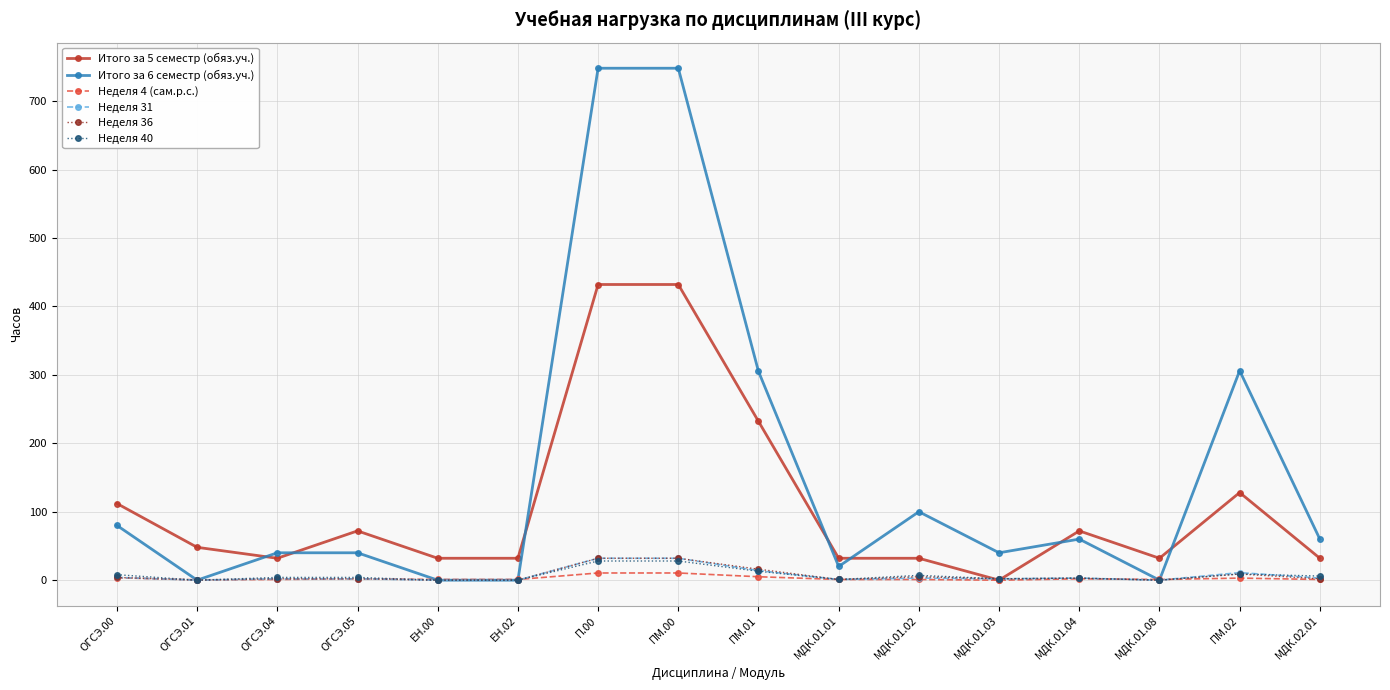

What is the value of the Неделя 4 (сам.р.с.) point at the 8th from the left?

10.5